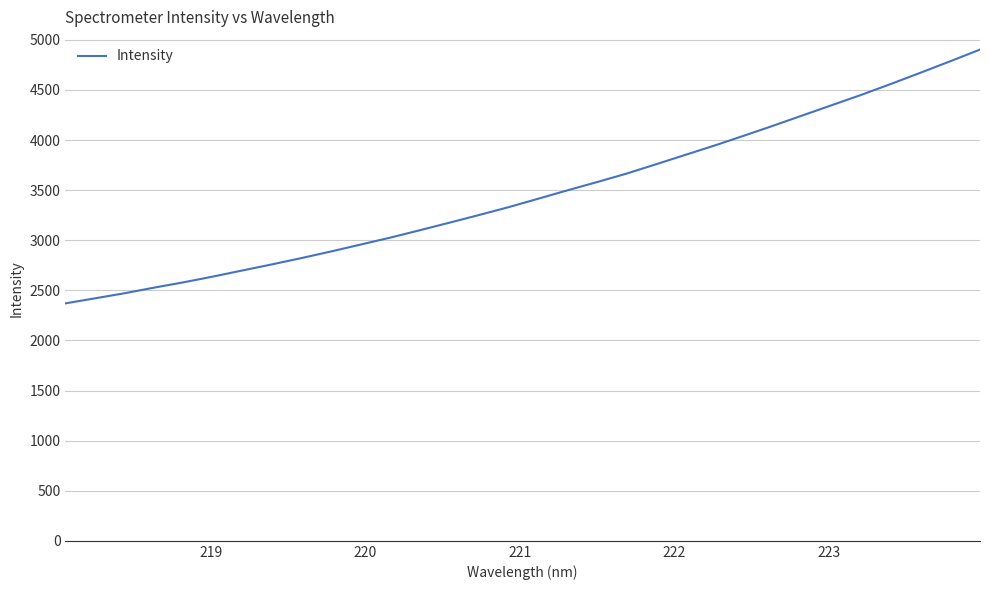

What is the maximum value shown in the chart?

4902.7